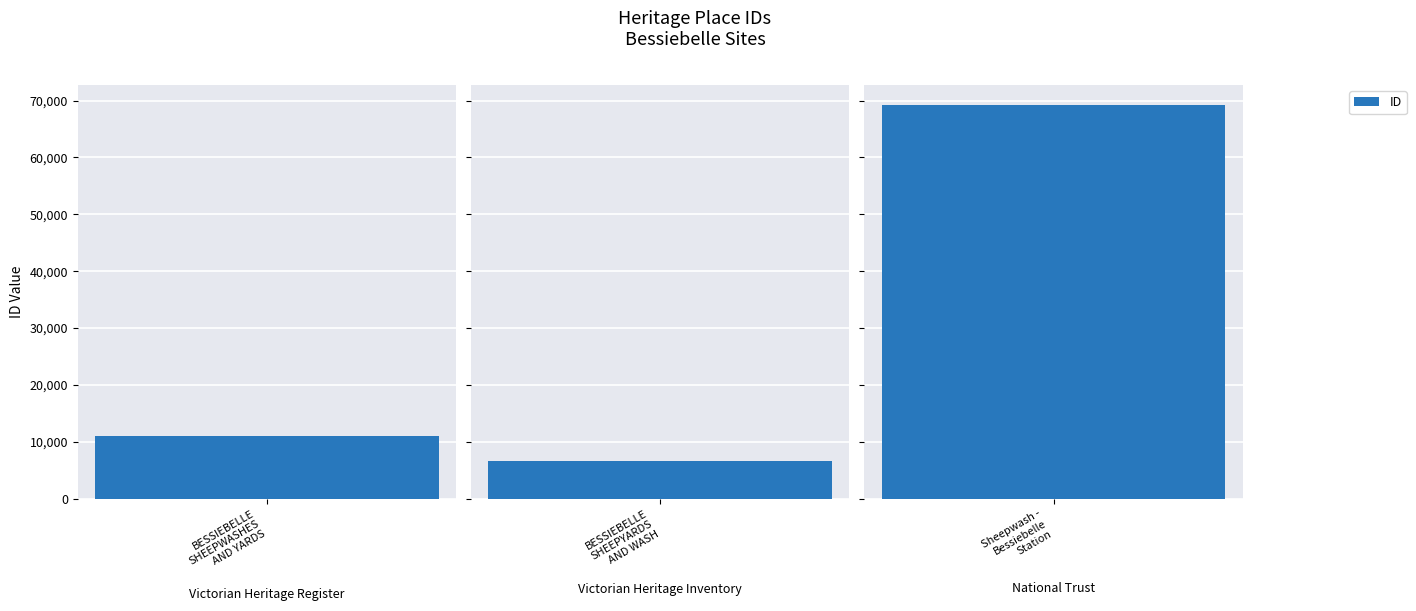

Count the number of categories in the chart.

3